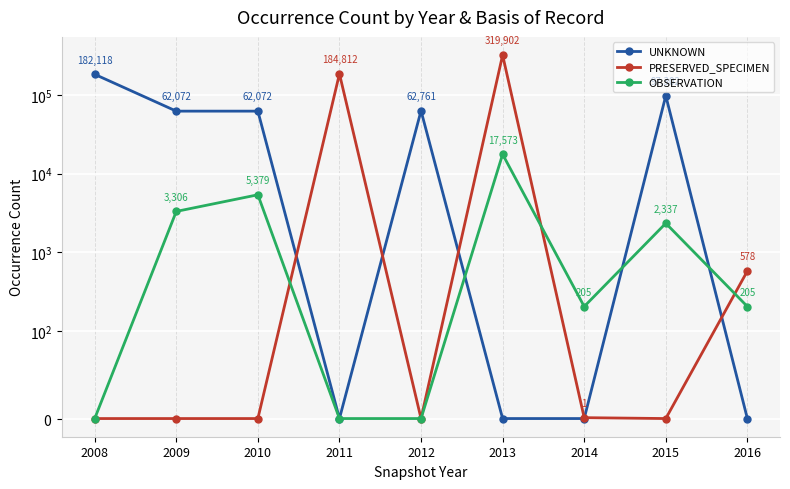

At which label is PRESERVED_SPECIMEN closest to 159951?

2011